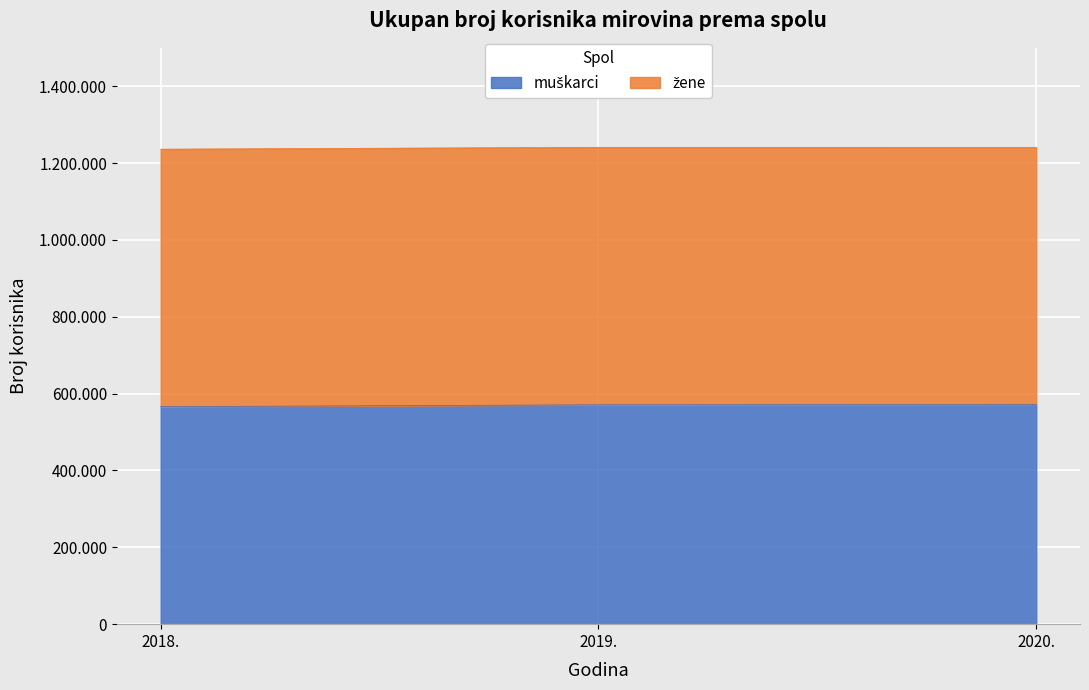

At which label does the data first exceed 570961?

2020.